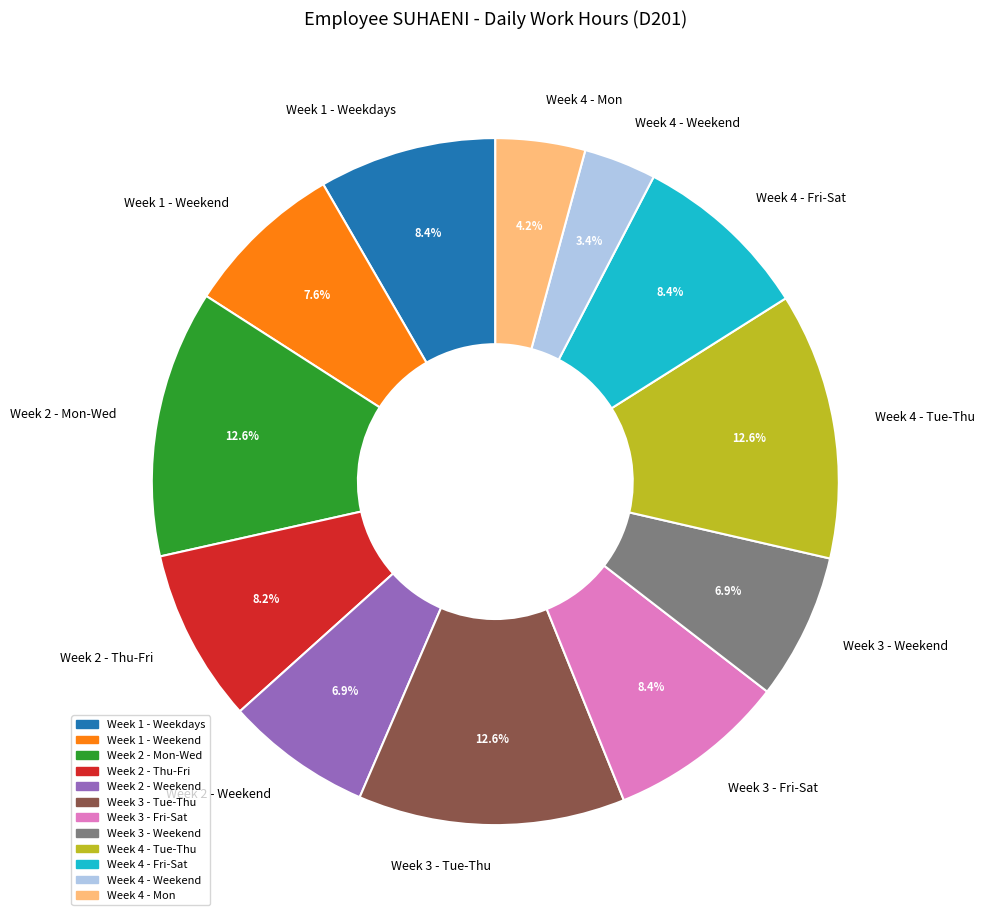

What is the smallest slice in the pie chart?

Week 4 - Weekend